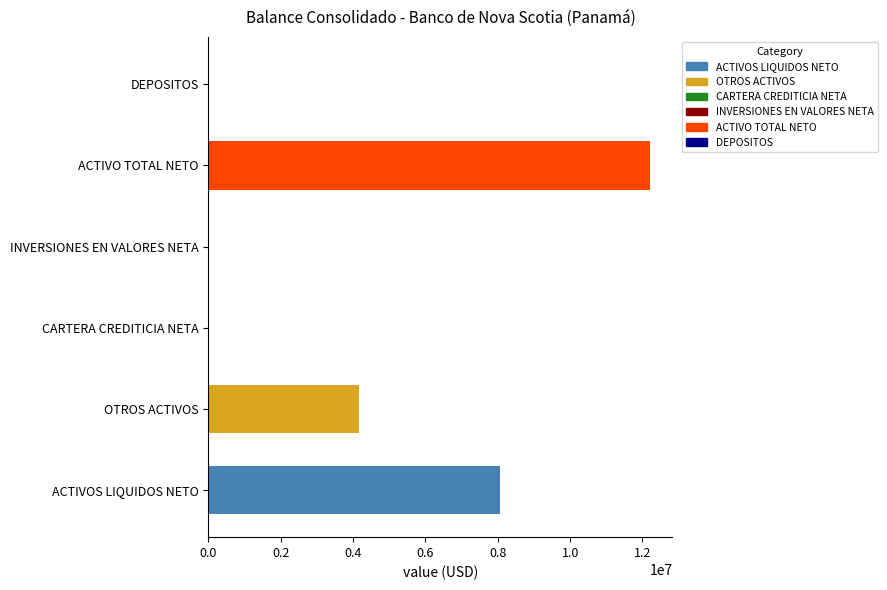

Reading left to right, extract all data points from this chart.

ACTIVOS LIQUIDOS NETO: 8055886.9	0.0	0.0	0.0
OTROS ACTIVOS: 4161264.3	0.0	0.0	0.0
CARTERA CREDITICIA NETA: 0.0	0.0	0.0	0.0
INVERSIONES EN VALORES NETA: 0.0	0.0	0.0	0.0
ACTIVO TOTAL NETO: 12217151.2	0.0	0.0	0.0
DEPOSITOS: 0.0	0.0	0.0	0.0